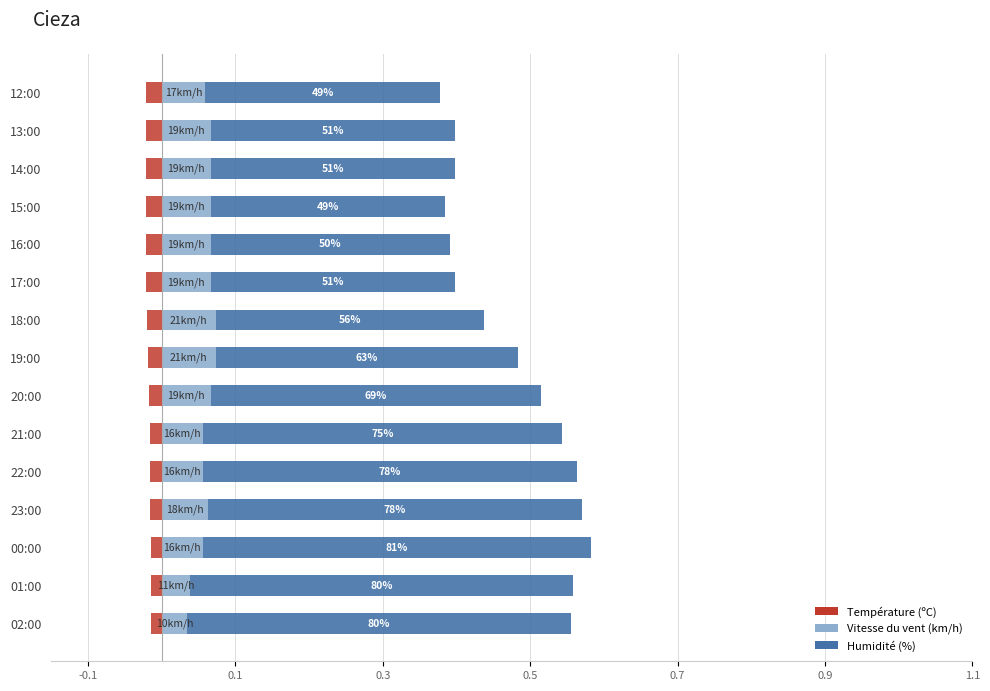

Rank the series at 12:00 from lowest to highest value.

Température (ºC), Vitesse du vent (km/h), Humidité (%)